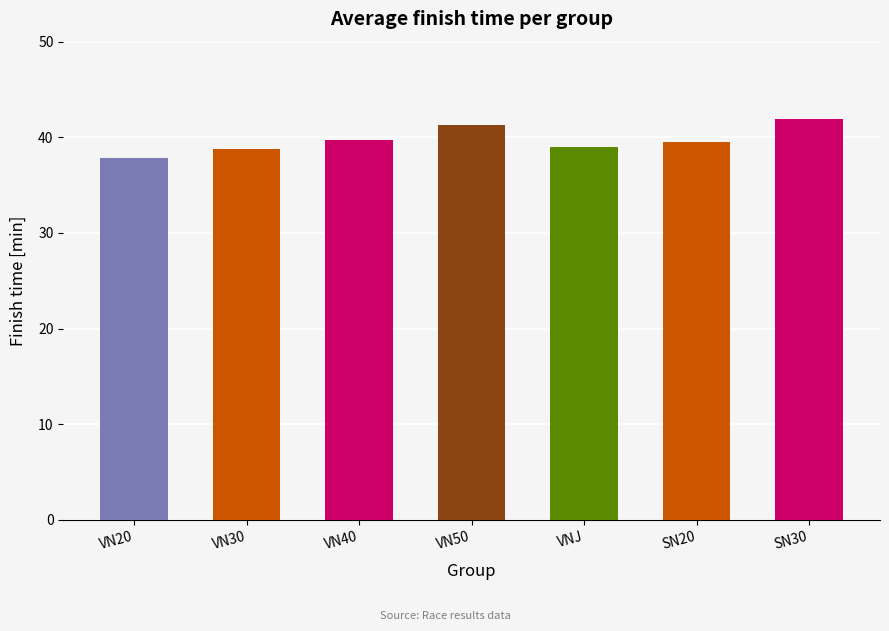

What is the difference between the second highest and minimum values?

3.4